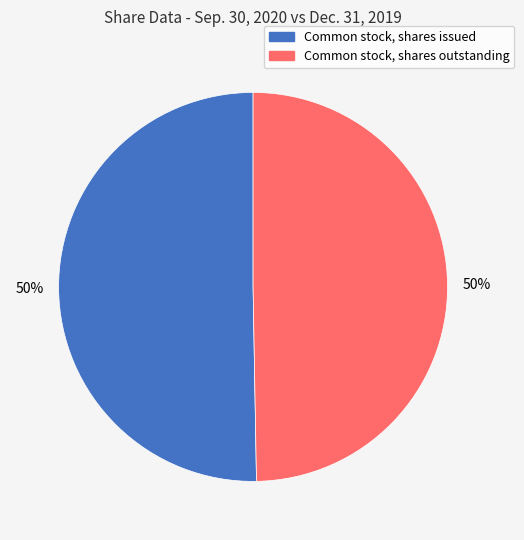

To the nearest percent, what is the combined percentage of Common stock, shares outstanding and Common stock, shares issued?

100%